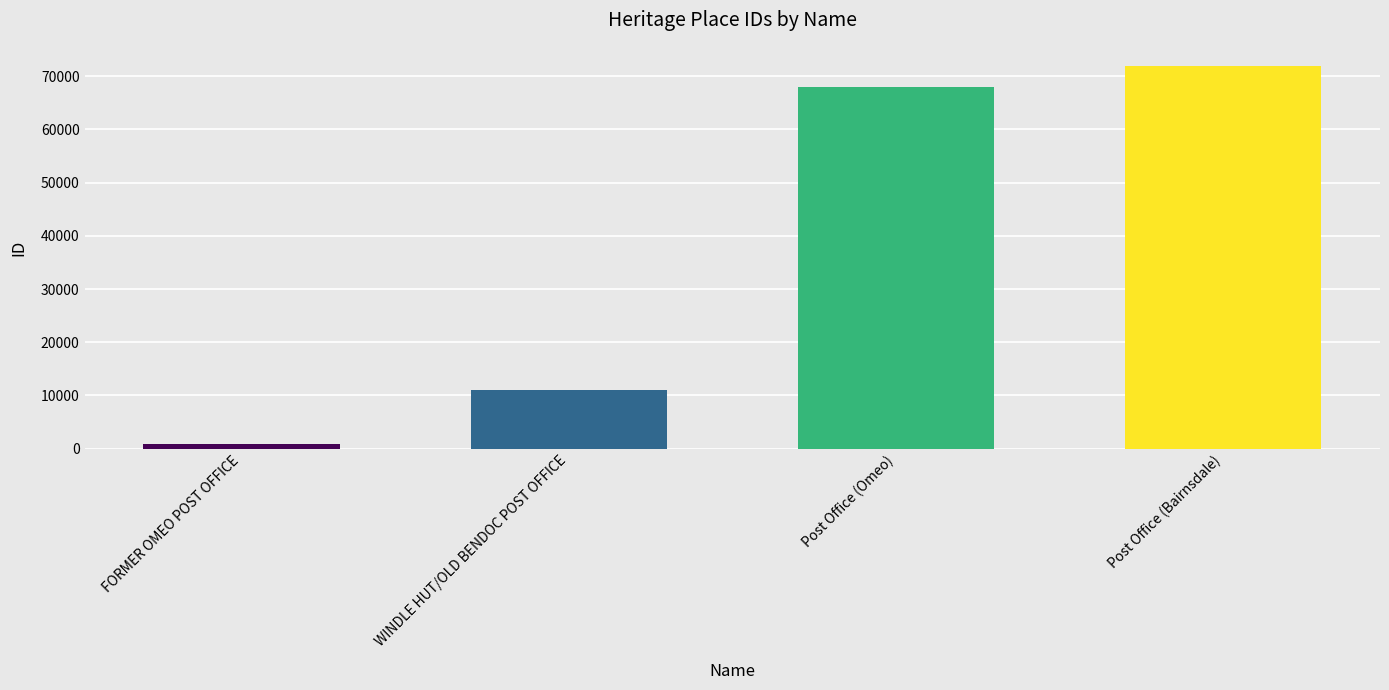

Read the value at Post Office (Omeo).

67973